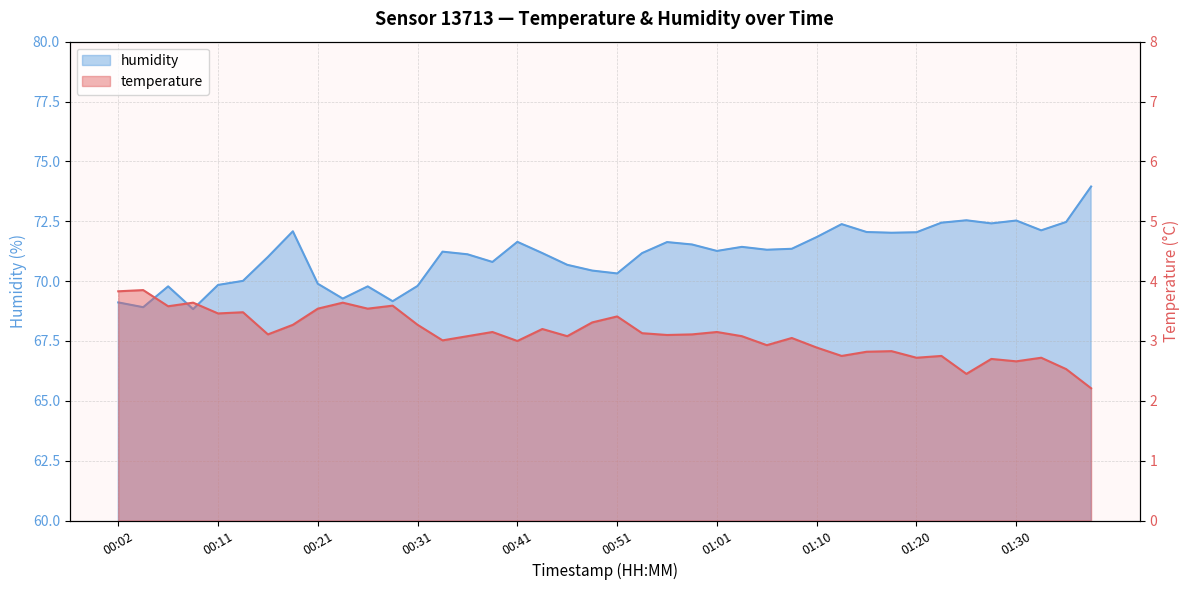

What is the label of the 17th point from the left?

00:41